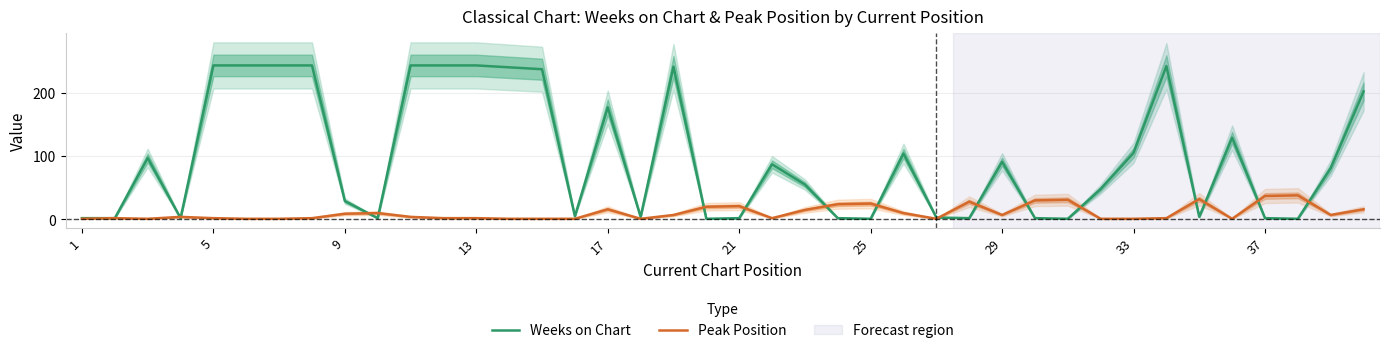

Rank the series by their maximum value, from highest to lowest.

Weeks on Chart, Peak Position